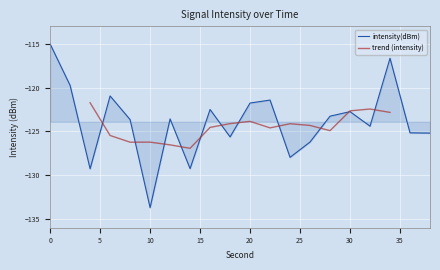

What is the change in value from 14.0 to 20.0?

+7.5